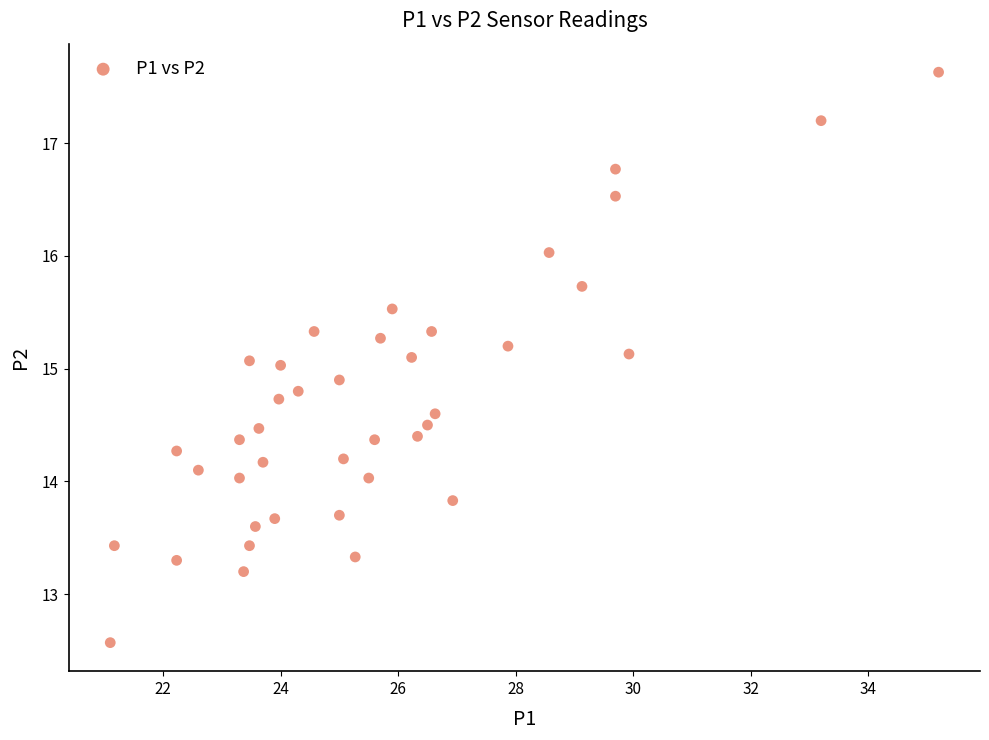

What is the range of Y values (max minus min)?

5.1